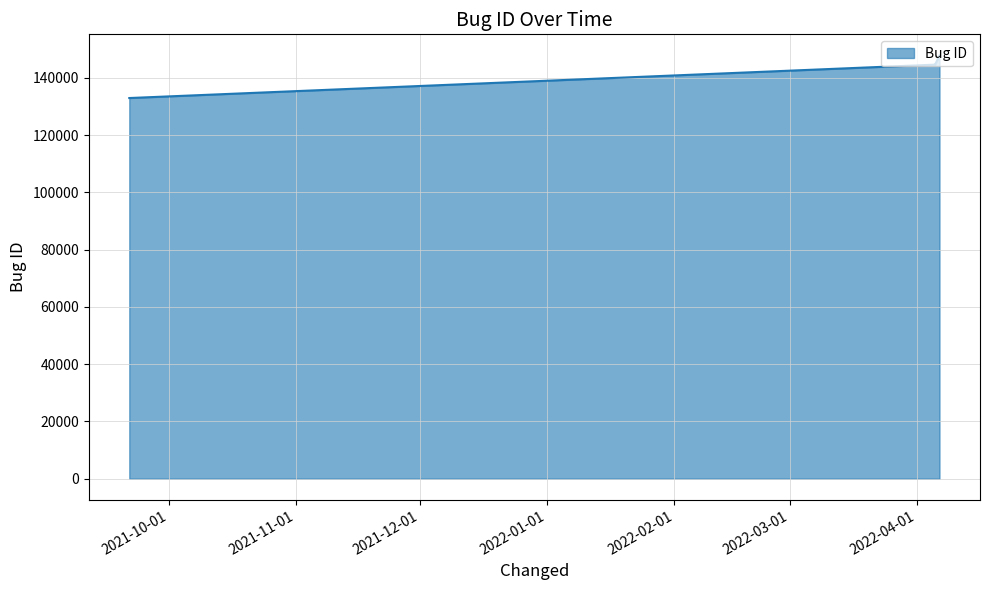

What is the sum of all values?

570095